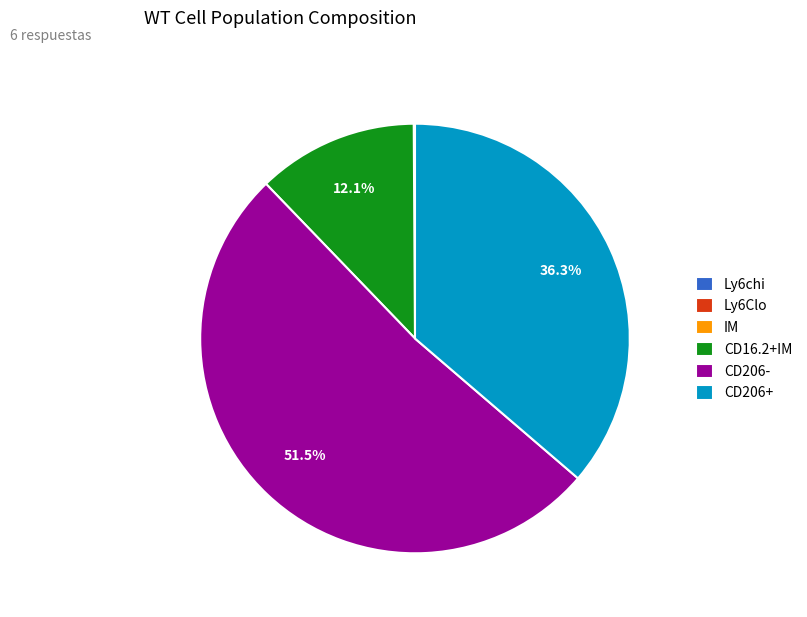

What is the largest slice in the pie chart?

CD206-